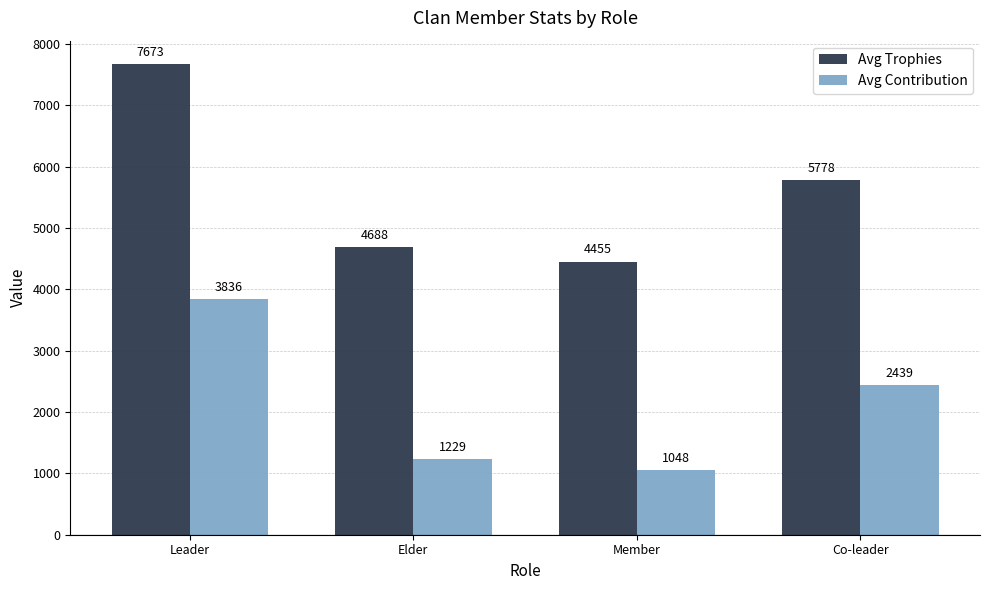

How many bars are there in each group?

2